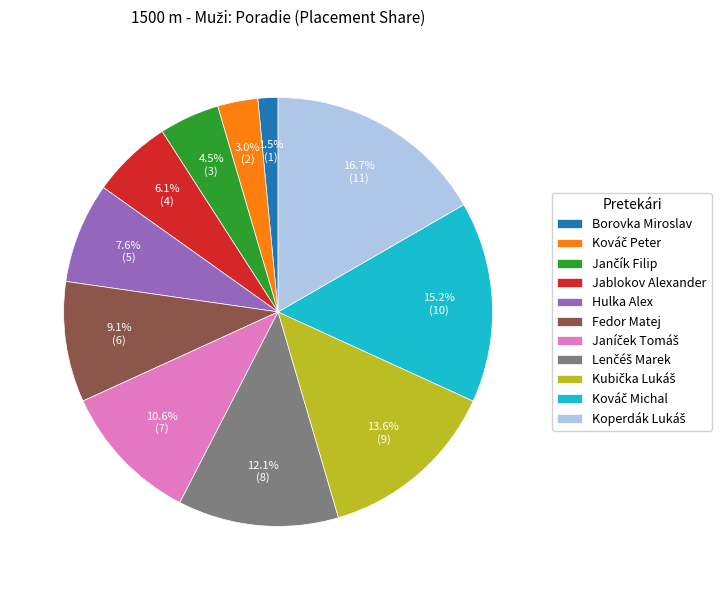

Which category has the smallest portion of the pie?

Borovka Miroslav